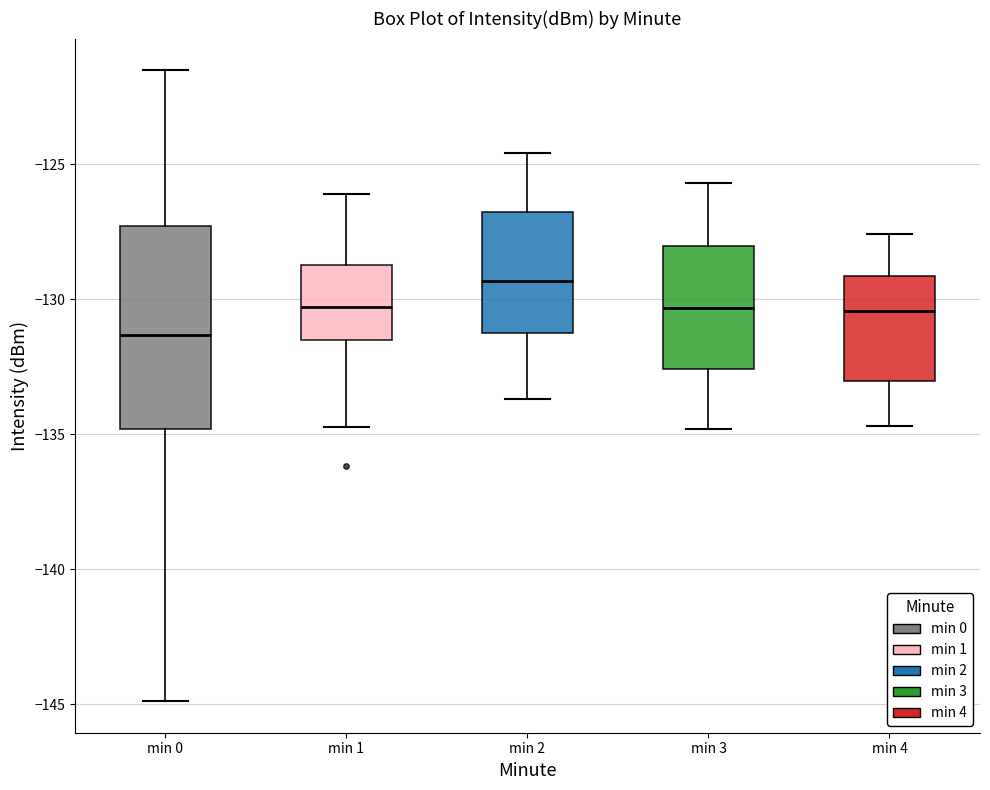

Reading left to right, read every box against the y-axis: the position of its median line, the range the box covers, and the ends of its whiskers. The values are not printed on the chart, so give them approximately, as read against the axis.

min 0: median -131.5, box -135.0 to -127.5, whiskers -145.0 to -121.5
min 1: median -130.5, box -131.5 to -128.5, whiskers -134.5 to -126.0
min 2: median -129.5, box -131.0 to -127.0, whiskers -133.5 to -124.5
min 3: median -130.5, box -132.5 to -128.0, whiskers -135.0 to -125.5
min 4: median -130.5, box -133.0 to -129.0, whiskers -134.5 to -127.5